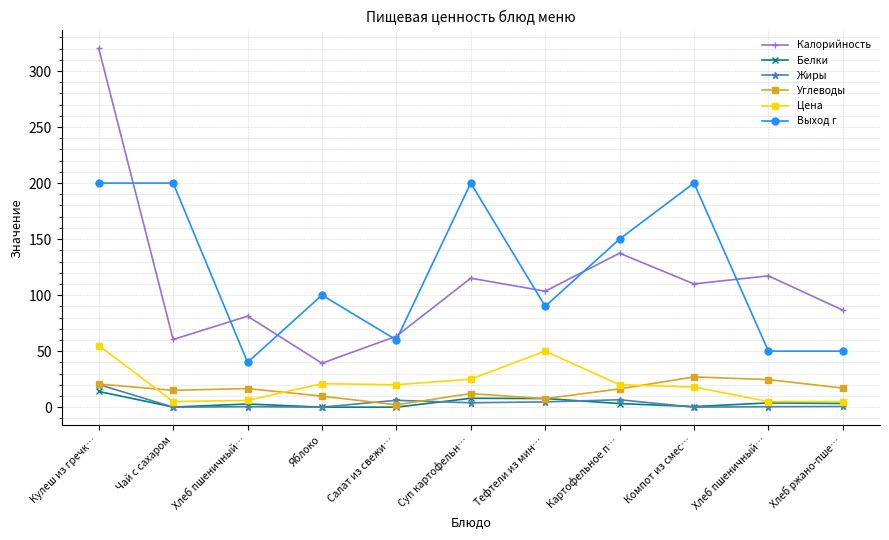

What is the maximum value shown in the chart?

320.2